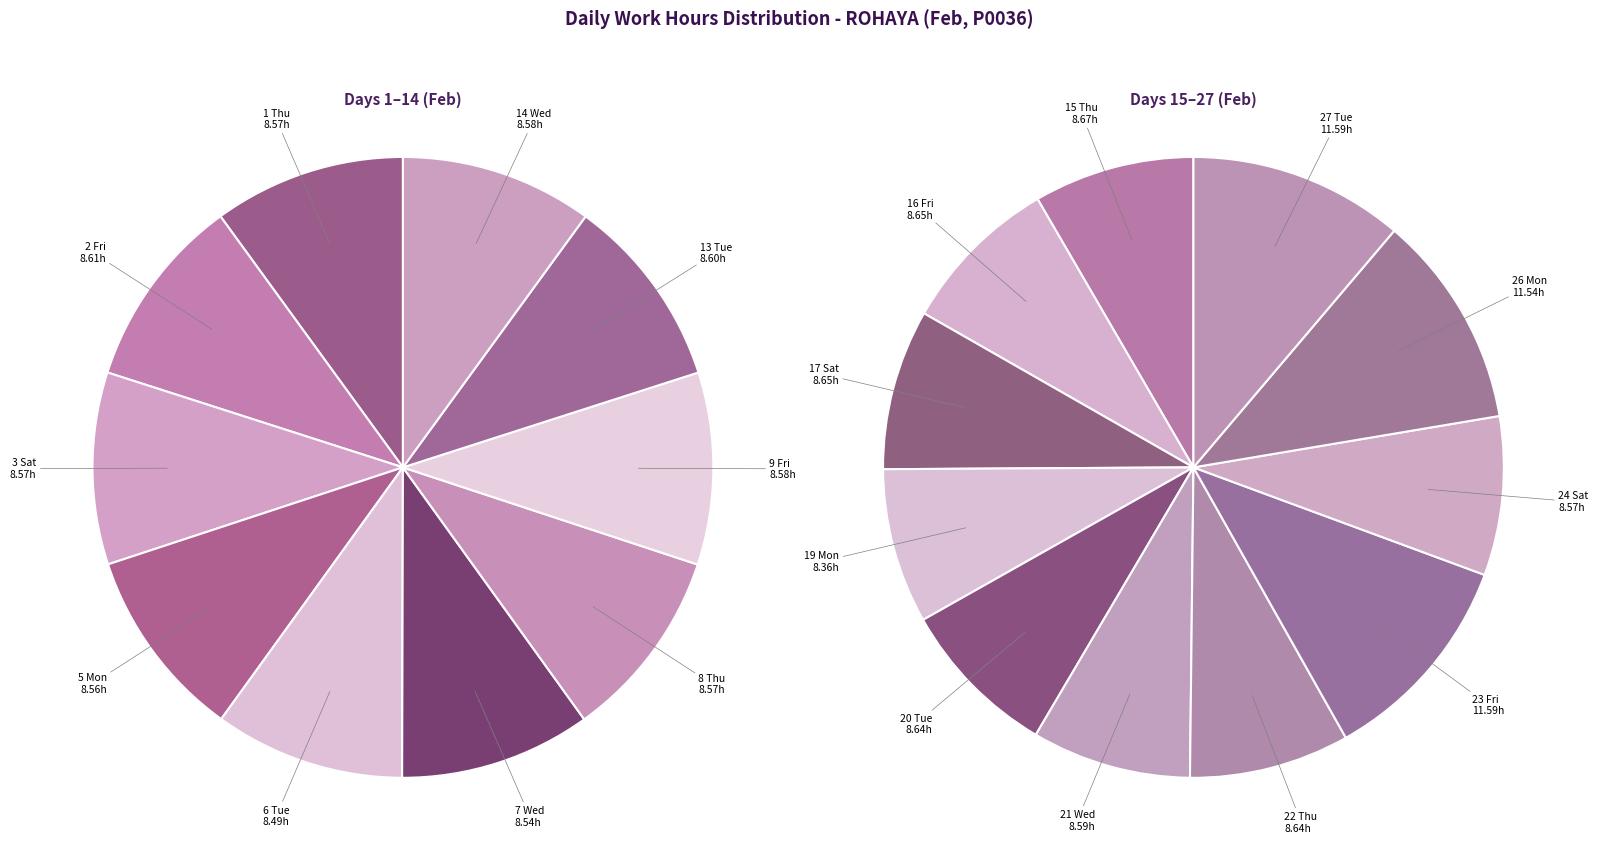

What is the ratio of the value at 24 Sat to the value at 2 Fri?

1.0